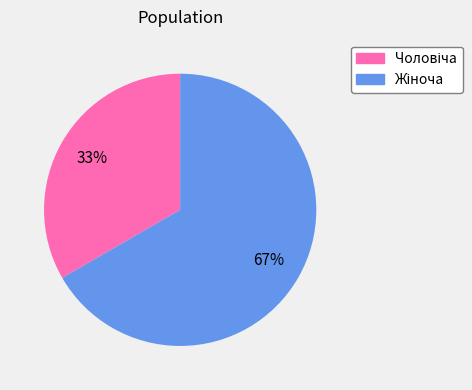

To the nearest percent, what is the average slice percentage?

50%